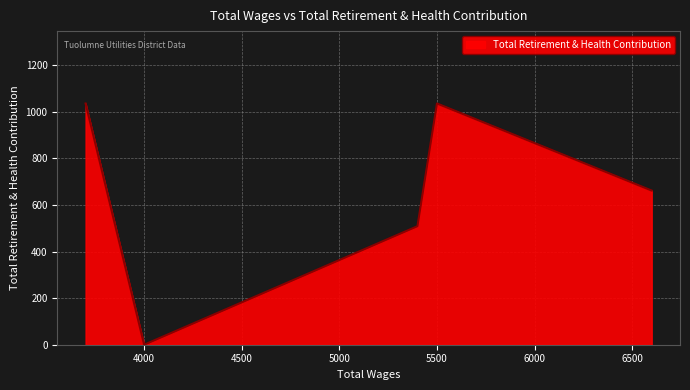

List the labels in order of value, largest first.

5500.0, 3700.0, 6600.0, 5400.0, 4000.0